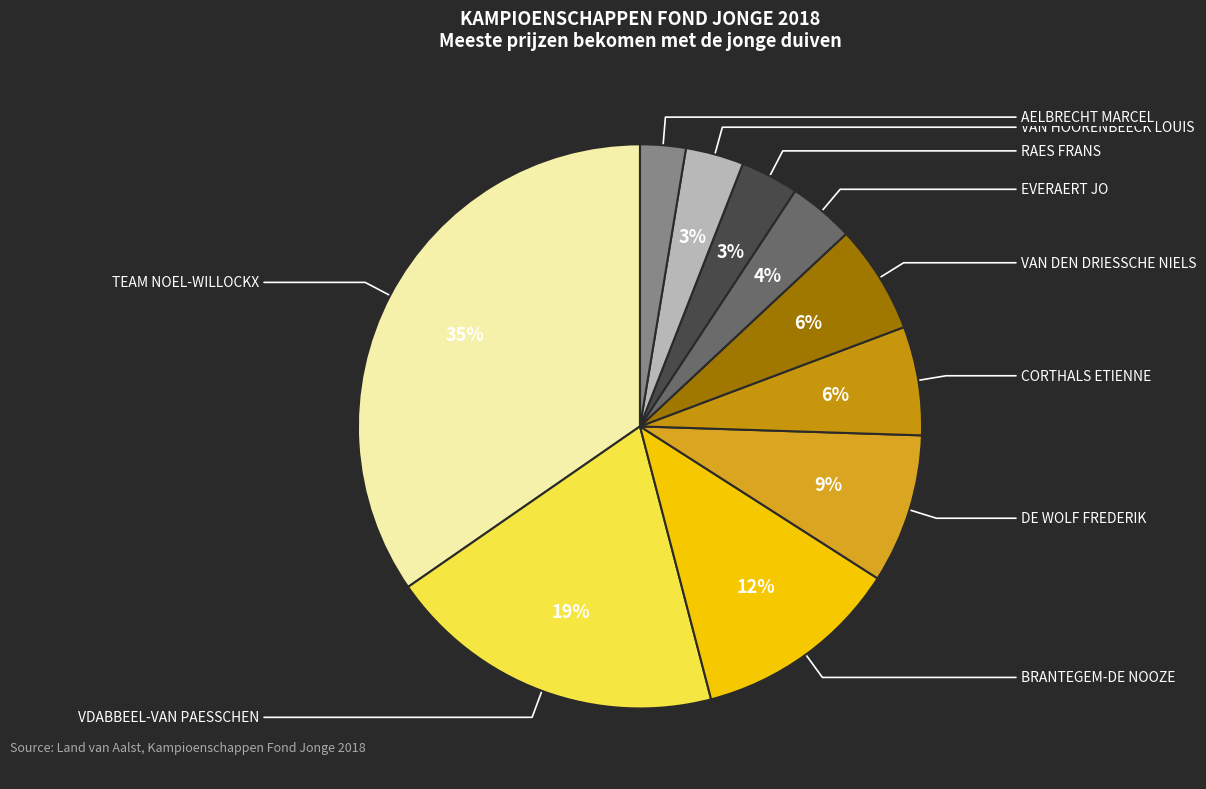

Is there a majority slice in this chart?

No